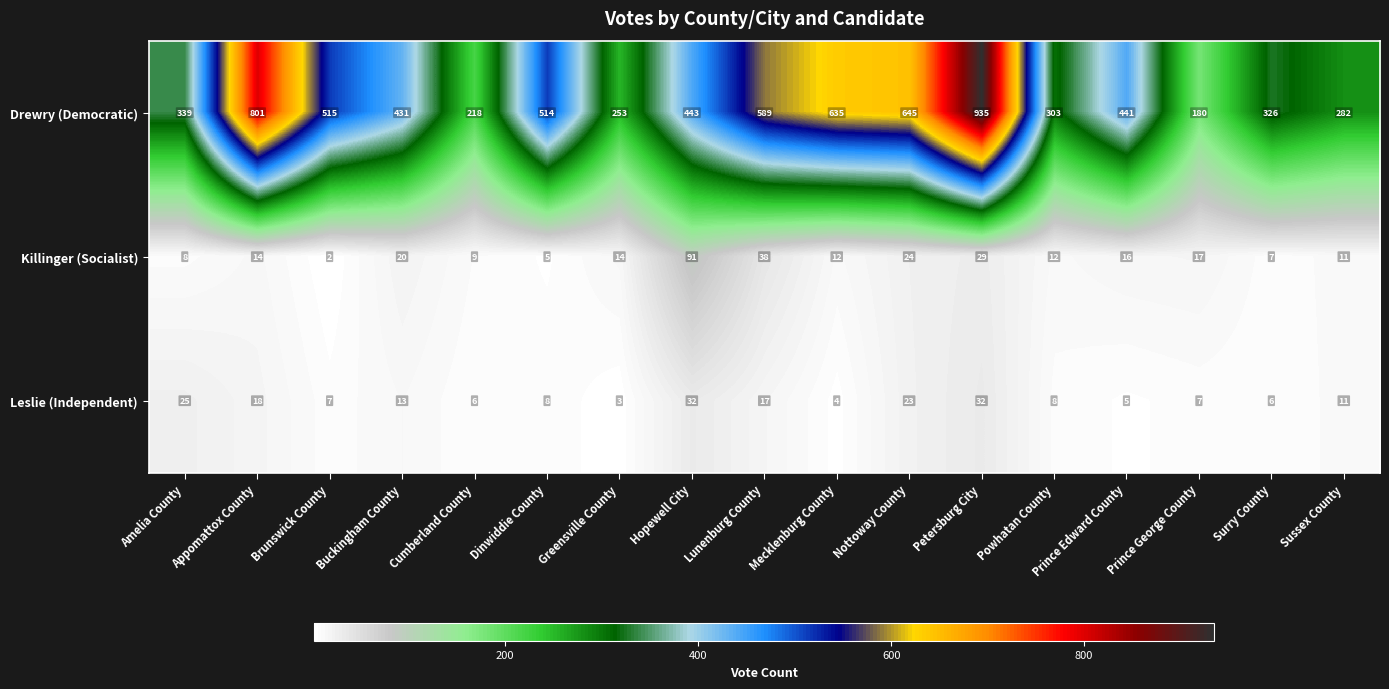

Rank the series by their maximum value, from lowest to highest.

Leslie (Independent), Killinger (Socialist), Drewry (Democratic)